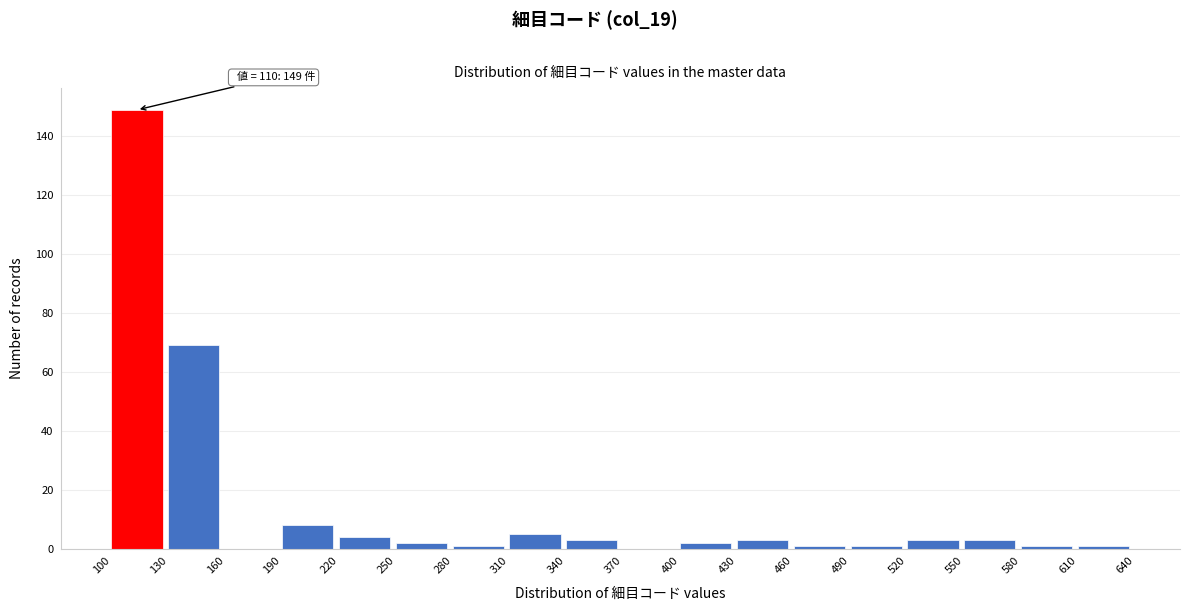

Over which range of the x-axis is the bar tallest?

100 to 130